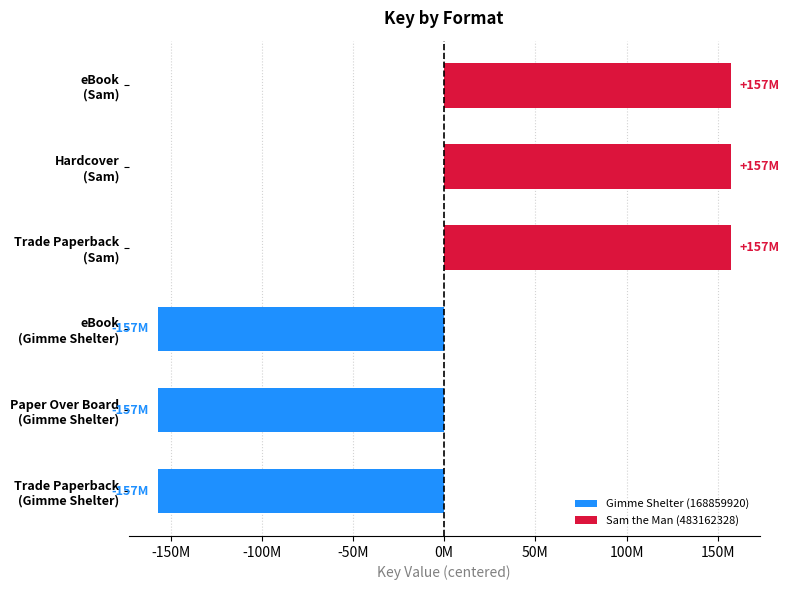

Where is the data nearest to the value 0?

Trade Paperback (Gimme Shelter)